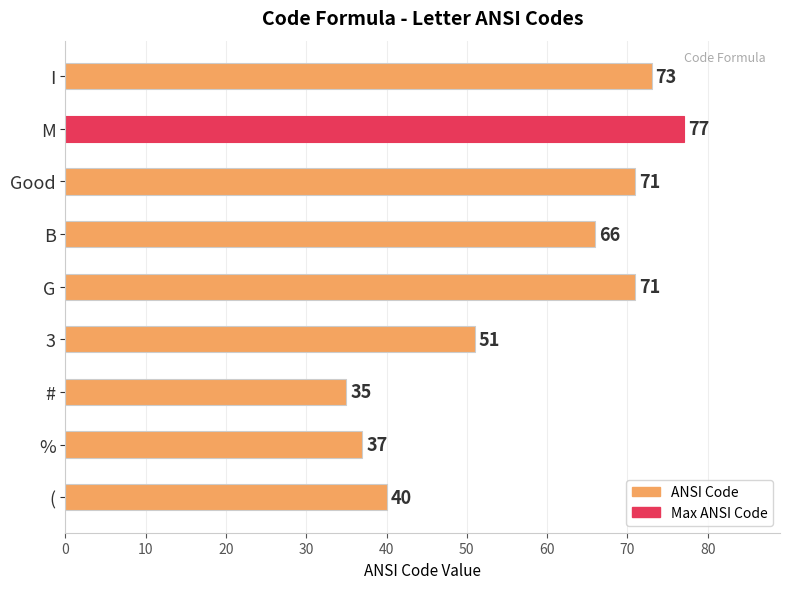

Is it true that the value at ( is 26?

False